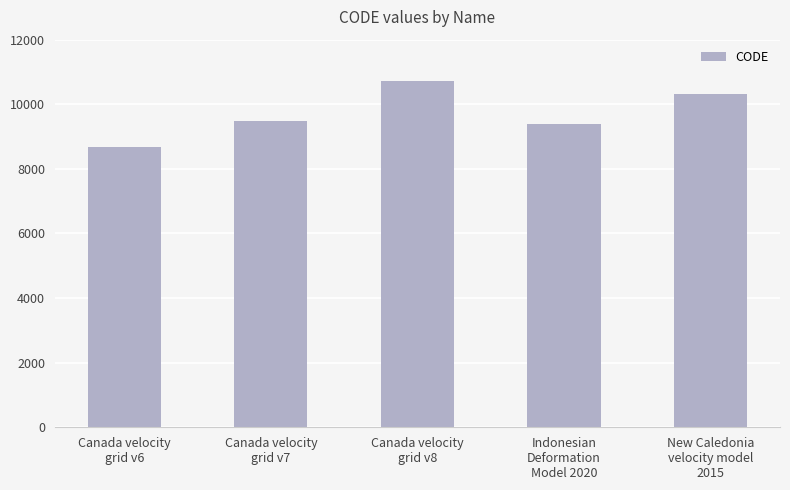

Does the chart contain stacked bars?

No